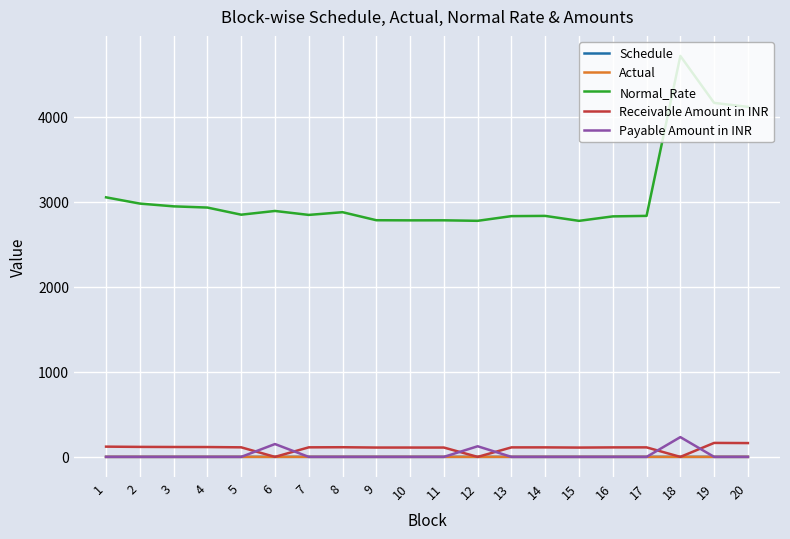

True or false: Normal_Rate has a value of 1833.7 at 20.

False